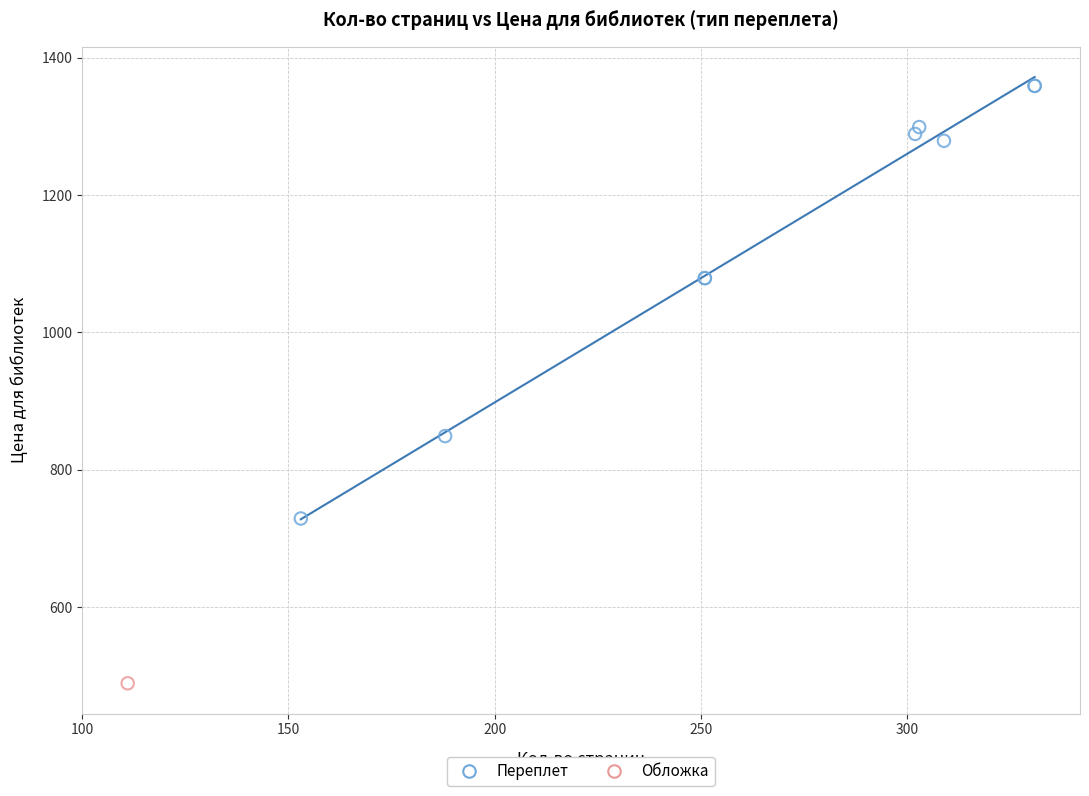

What are all the series names shown in the legend?

Переплет, Обложка